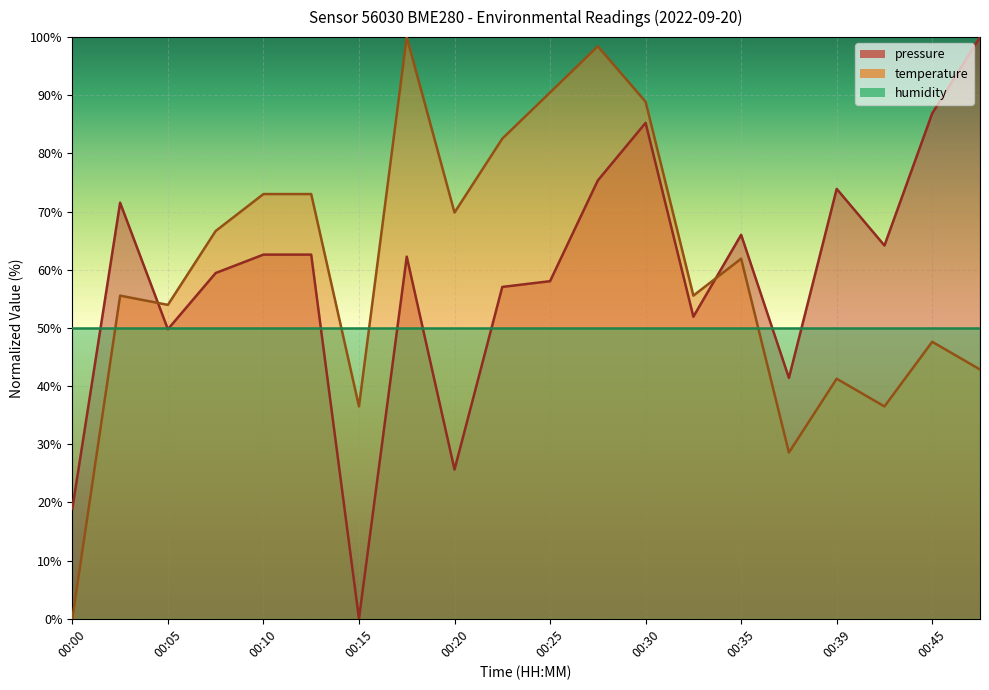

What is the sum of all pressure values?

1172.9